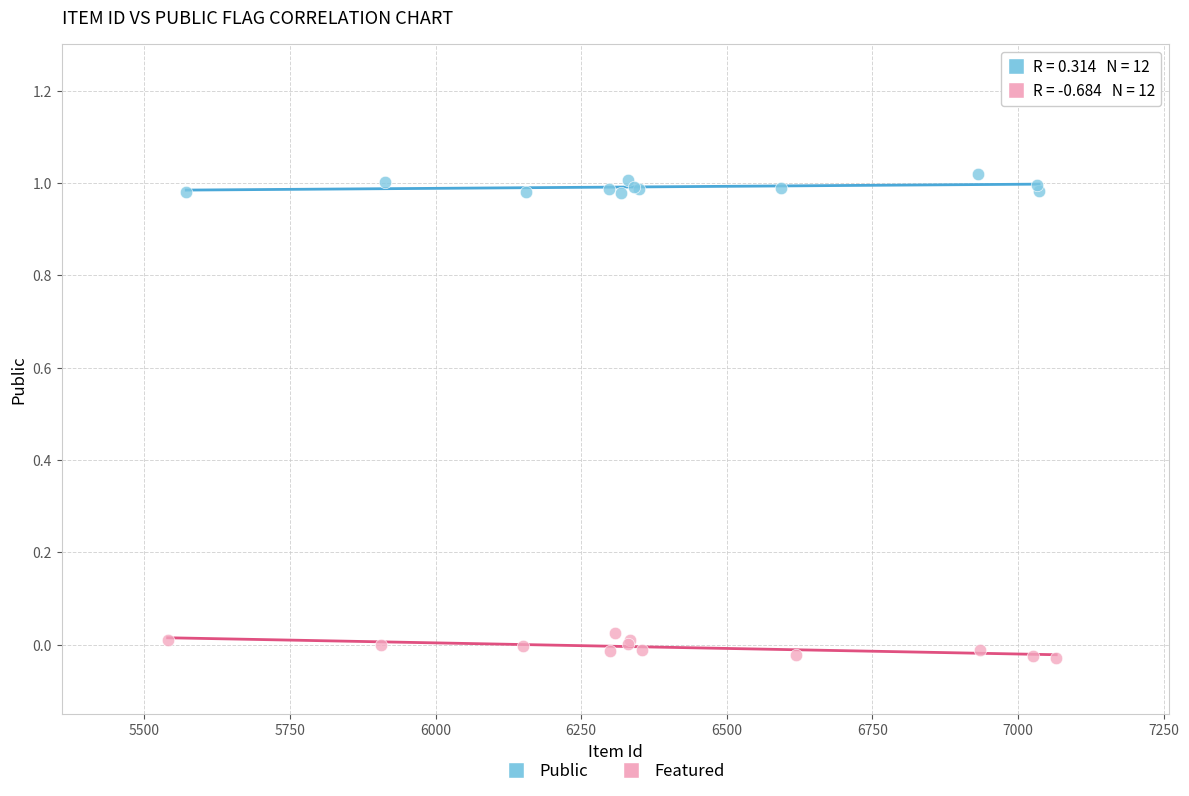

Which series reaches the minimum Y coordinate?

Featured